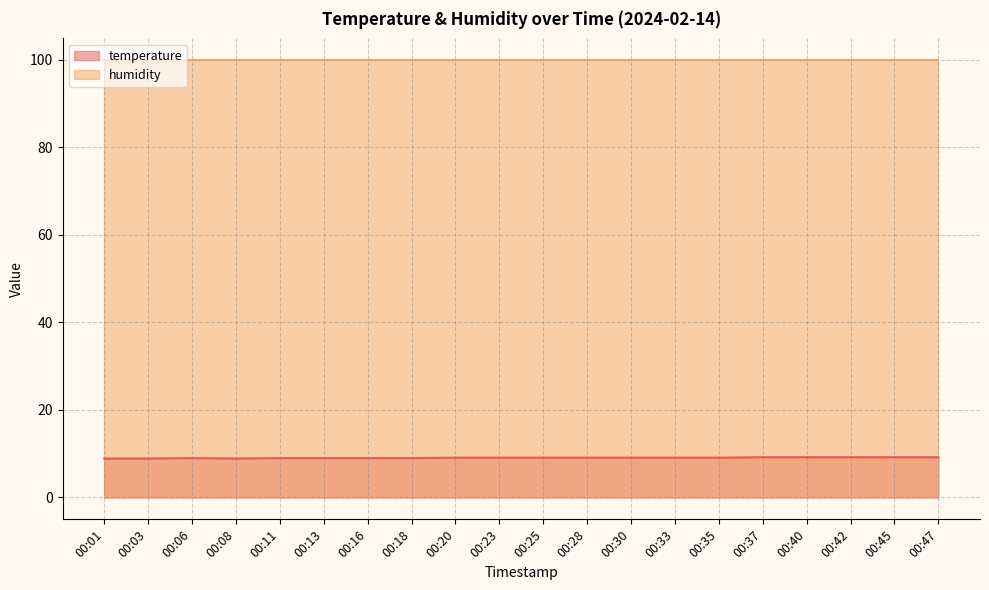

Does the chart display data point markers on the line(s)?

No